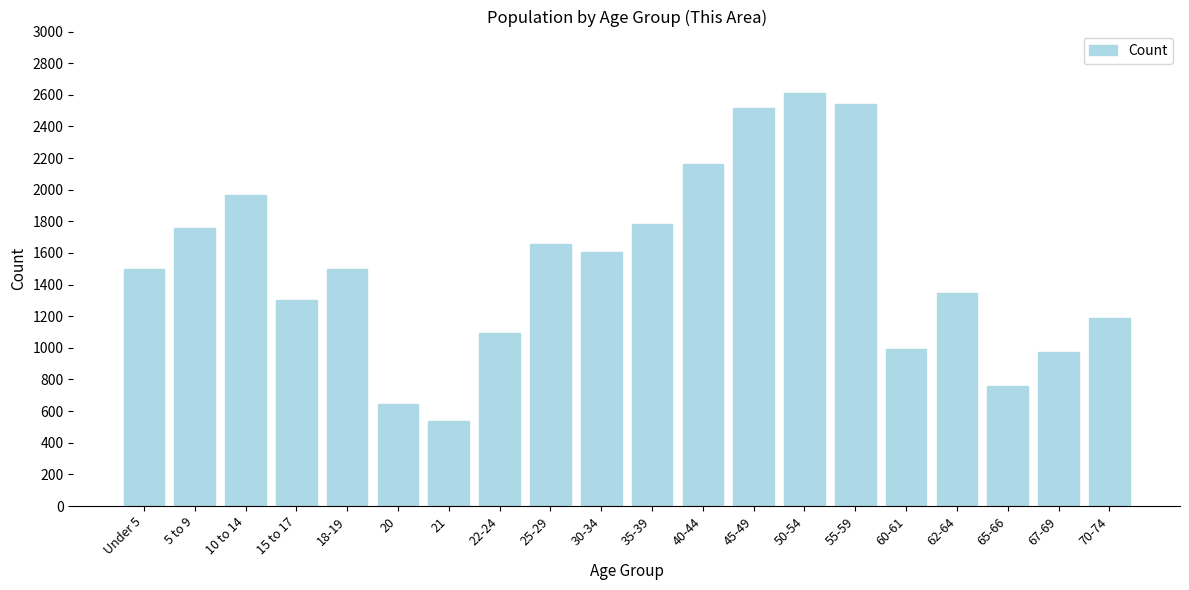

What is the change in value from Under 5 to 70-74?

-310